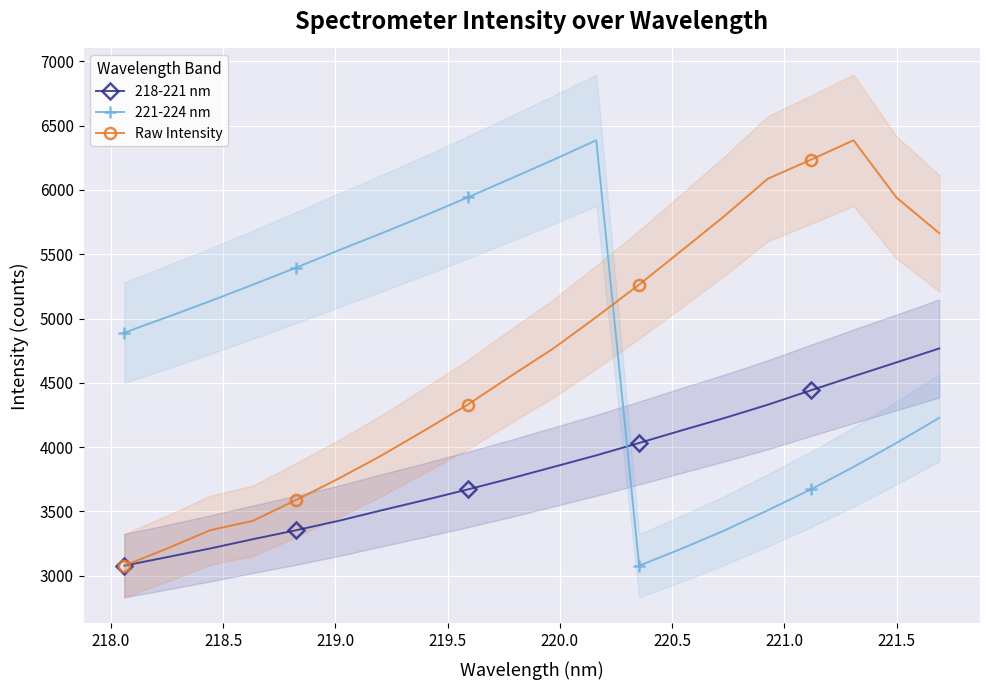

What is the value of the 218-221 nm point at the 14th from the left?

4130.8